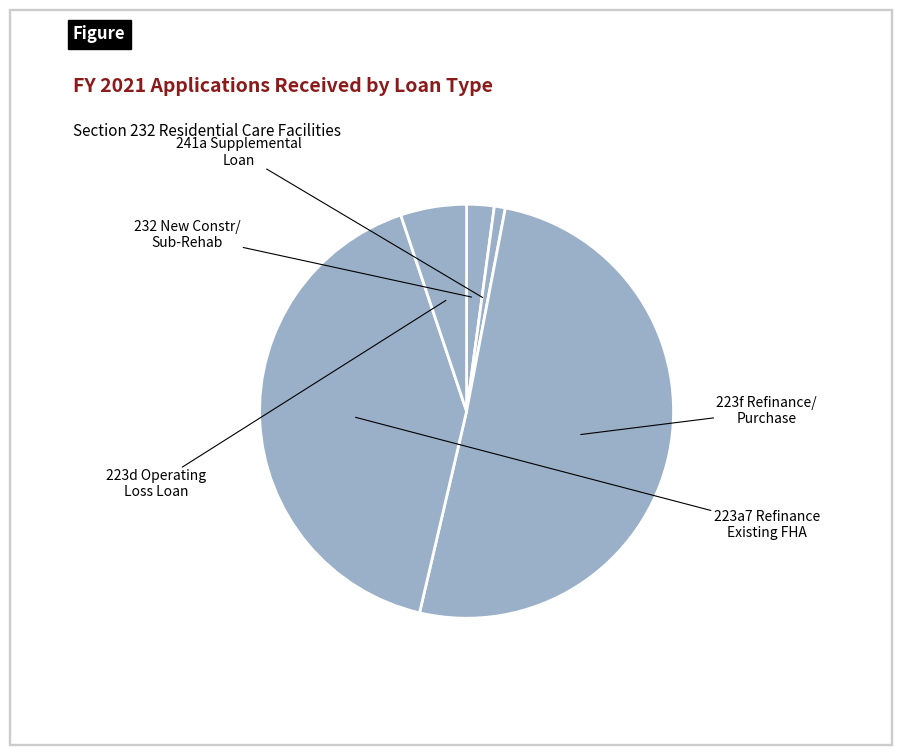

To the nearest percent, what is the difference between the largest and smallest slice percentages?

50%